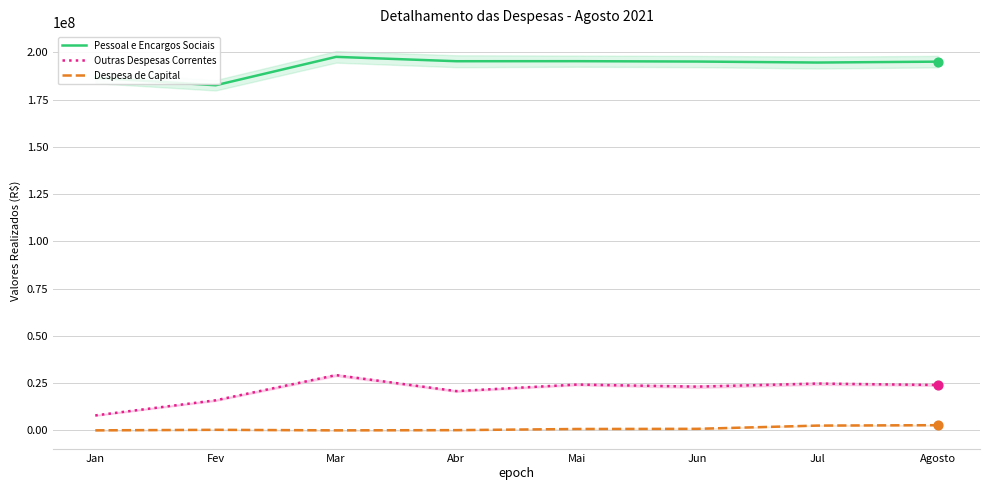

What is the total value across all series at Jul?

221943584.0